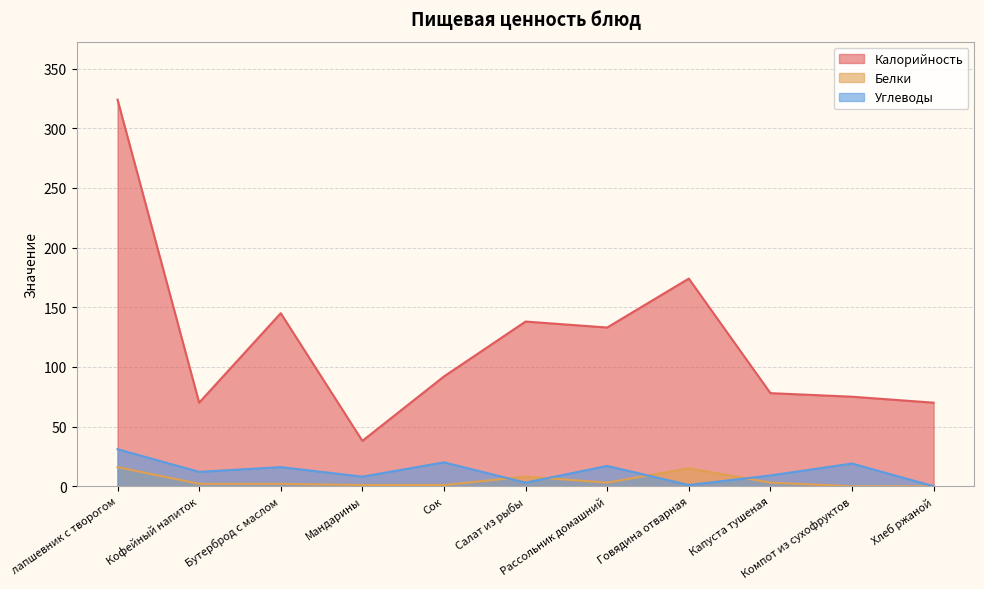

True or false: Калорийность and Углеводы intersect in this chart.

False